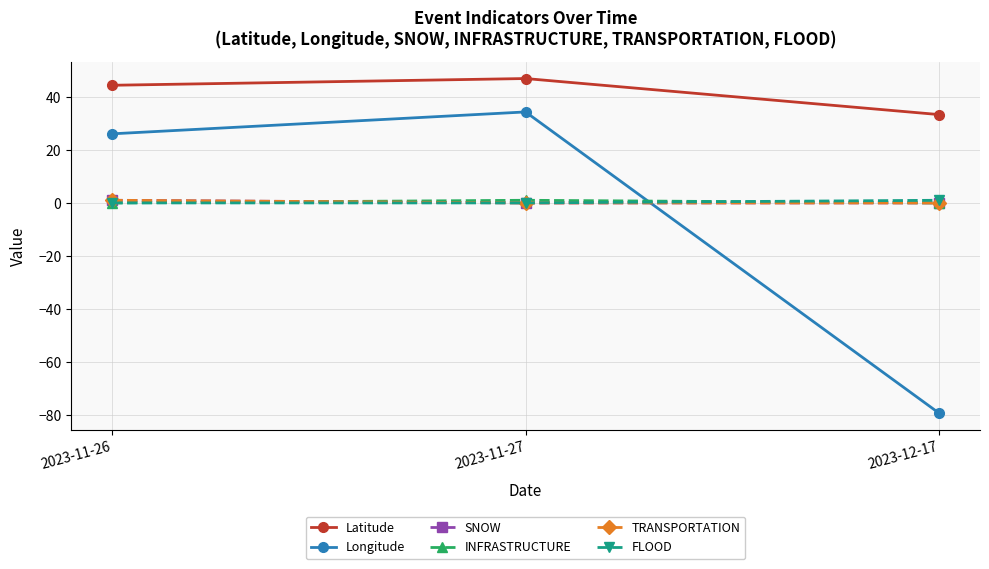

Is it true that TRANSPORTATION equals 0.0 at 2023-11-27?

True